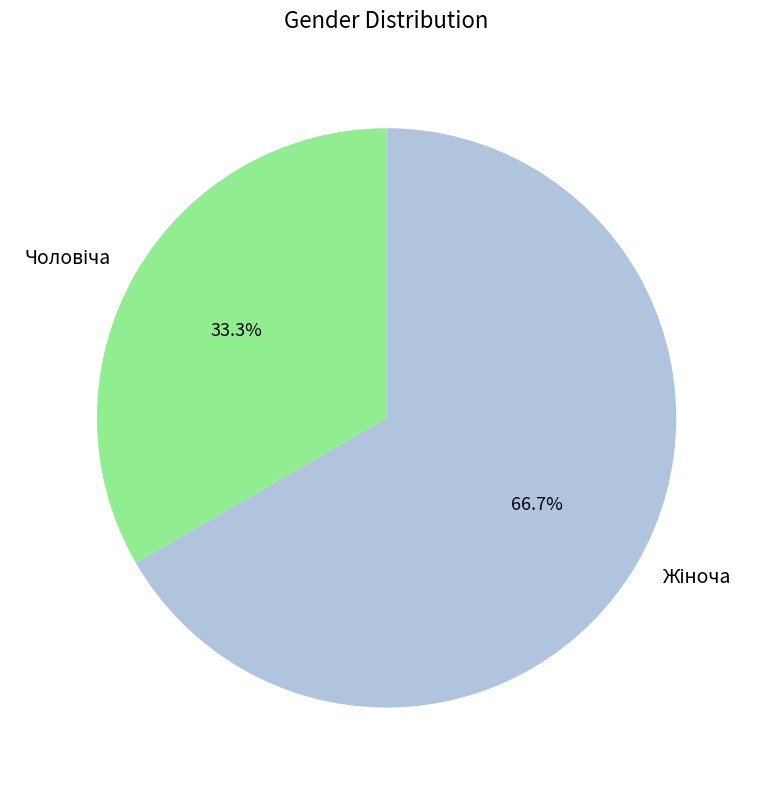

Count the number of slices in the pie.

2